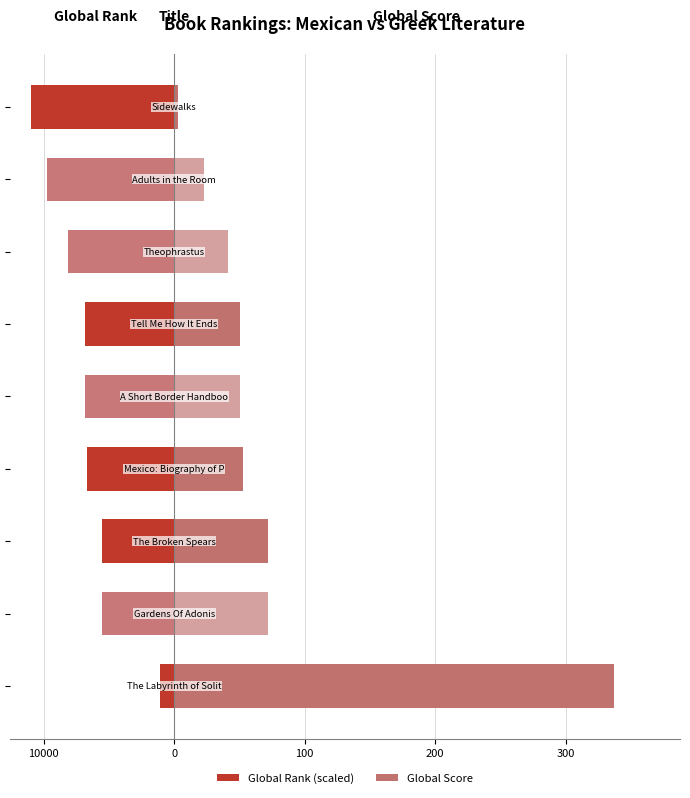

What position from the right is 7?

2